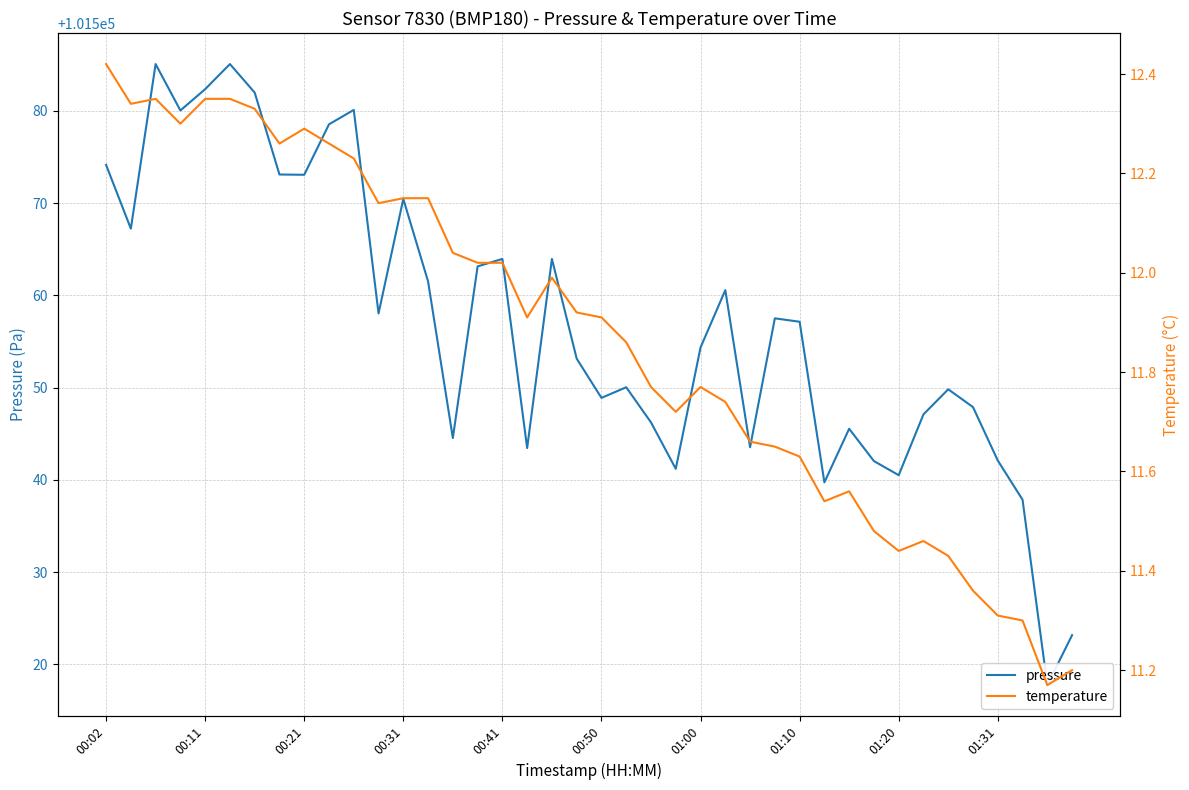

How many interior local valleys does the temperature series have?

9